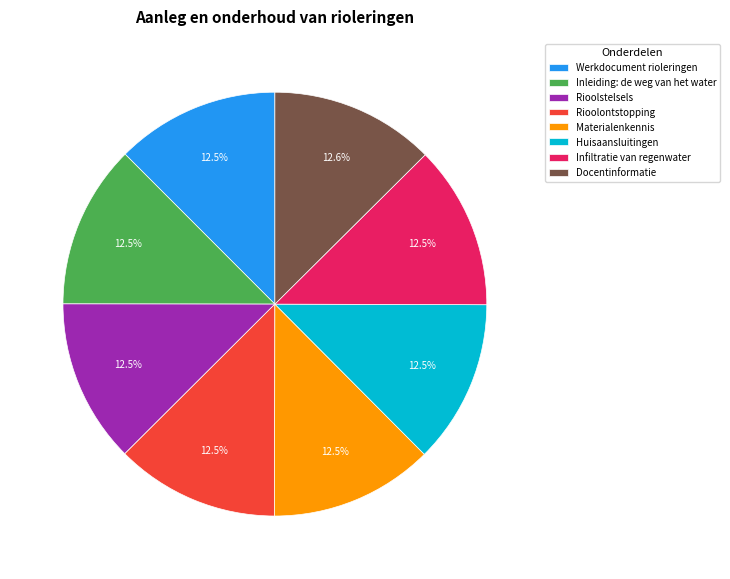

To the nearest percent, what portion does Docentinformatie represent?

13%